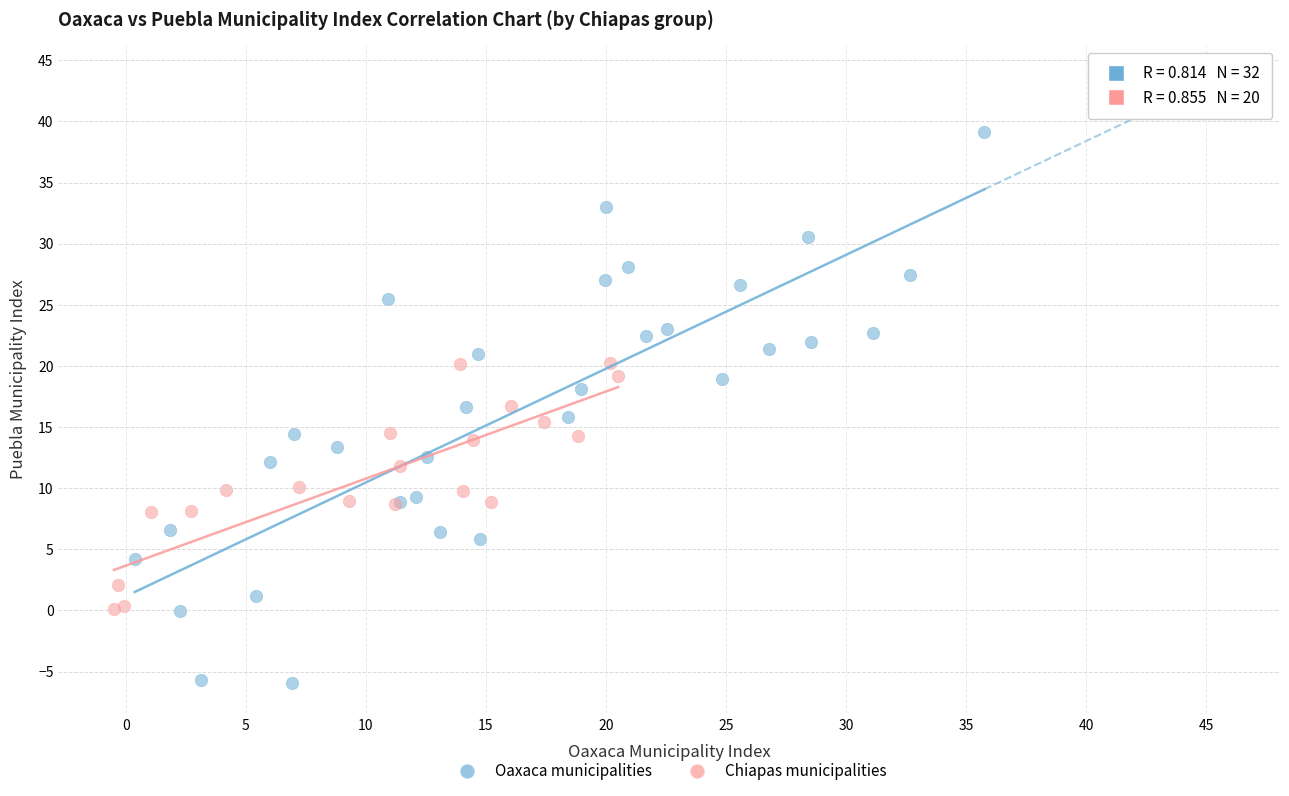

Which series reaches the minimum Y coordinate?

Oaxaca municipalities